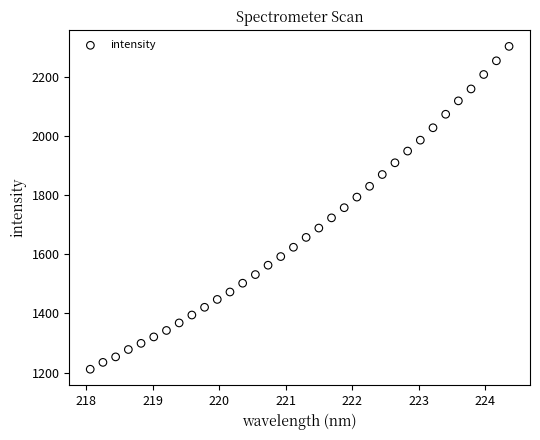

What is the range of Y values (max minus min)?

1092.6